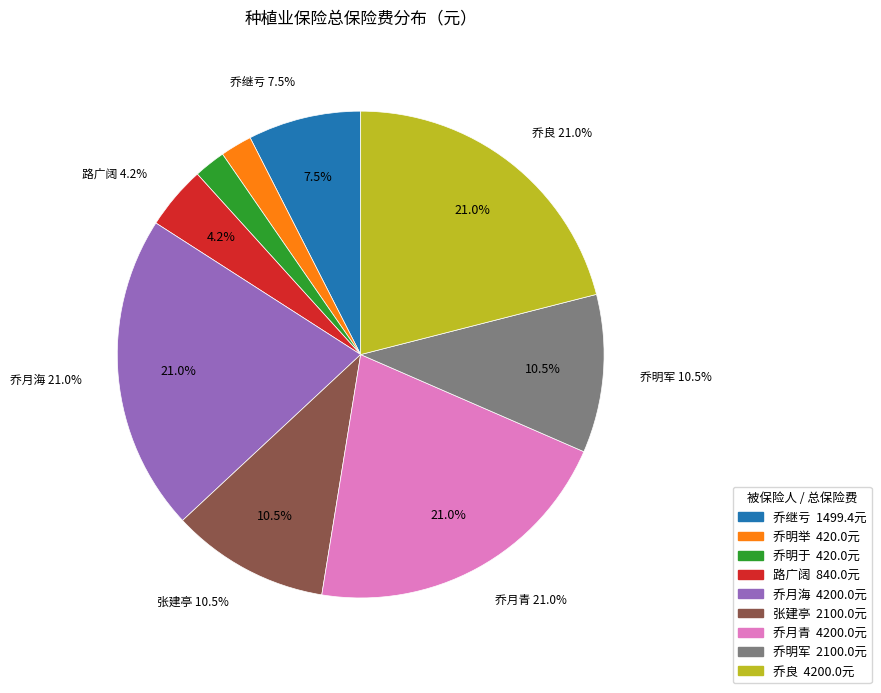

To the nearest percent, what is the combined percentage of 乔月海 and 张建亭?

32%